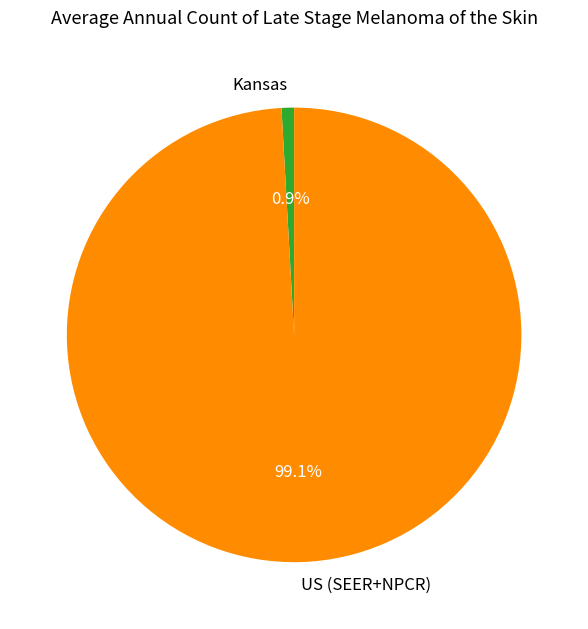

To the nearest percent, what portion does Kansas represent?

1%